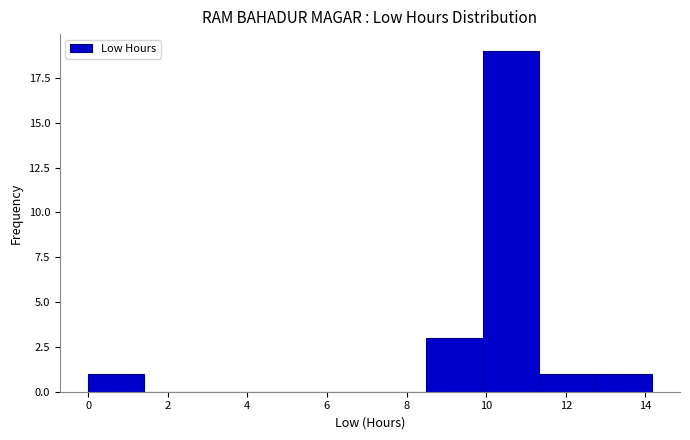

How tall is the bar that spans 0.0 to 1.4 on the x-axis? Neither the bar edges nor the heights are printed on the chart, so give them approximately, as read against the axes.

1